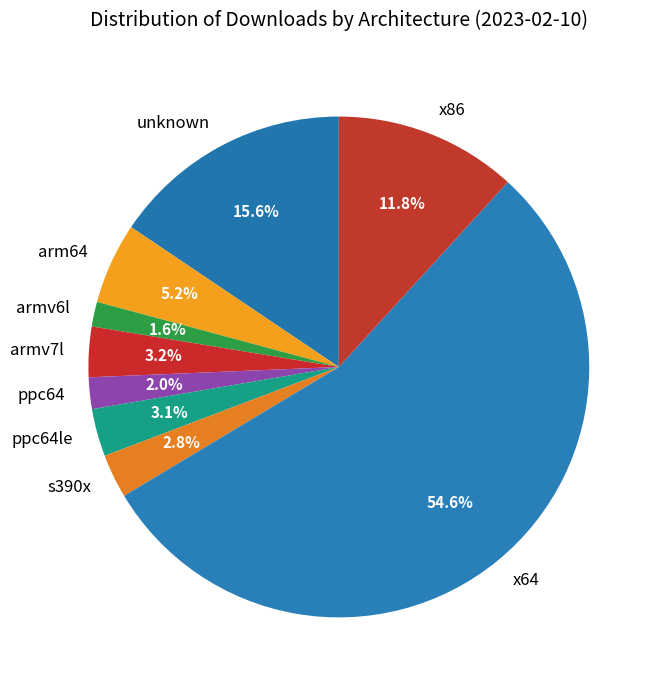

How many slices are in this pie chart?

9